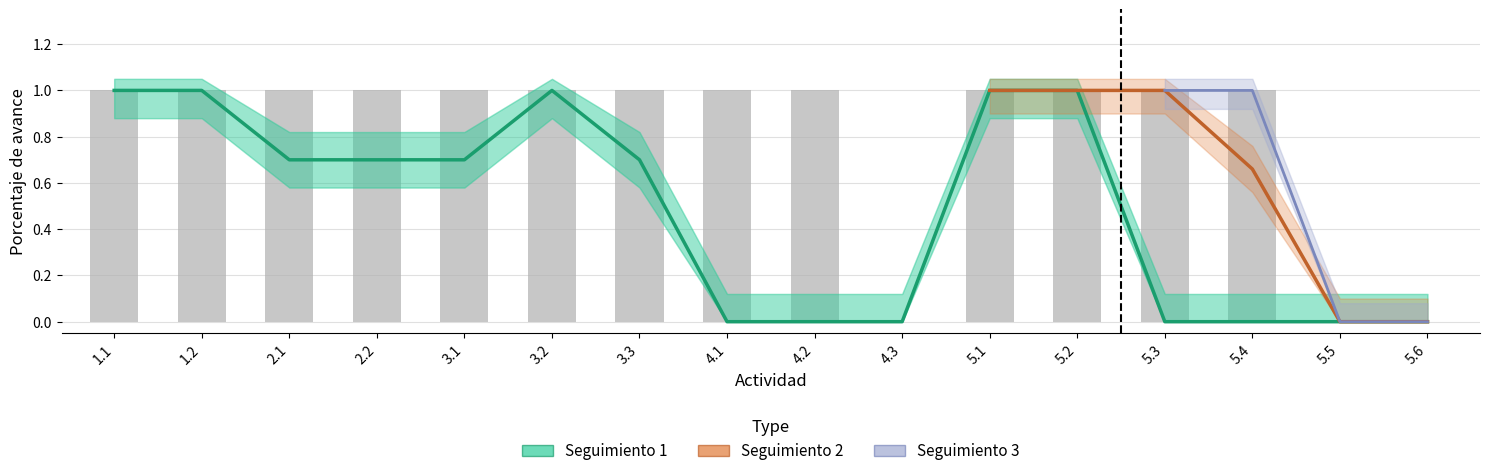

The Seguimiento 1 series shows 1.0 at 3.1. True or false?

False